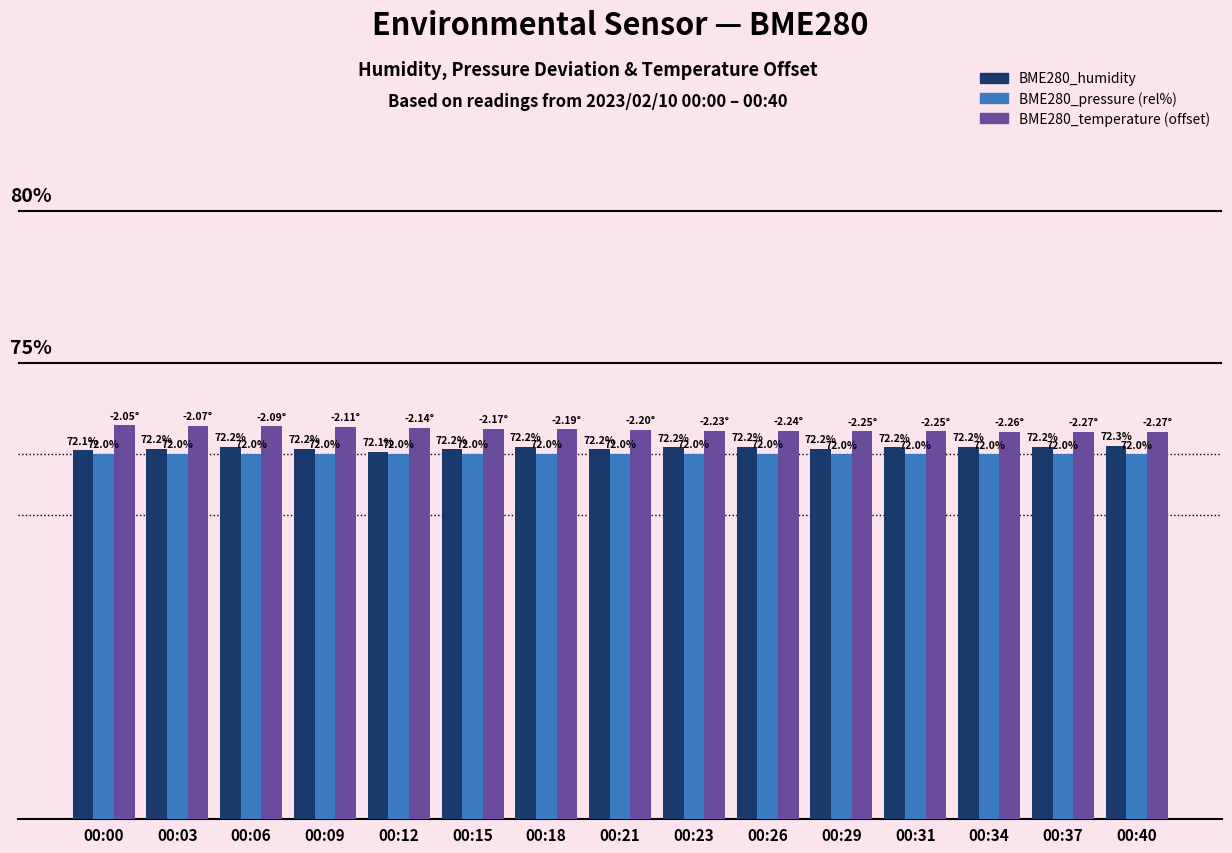

Which series has the largest total across all categories?

BME280_temperature (offset)